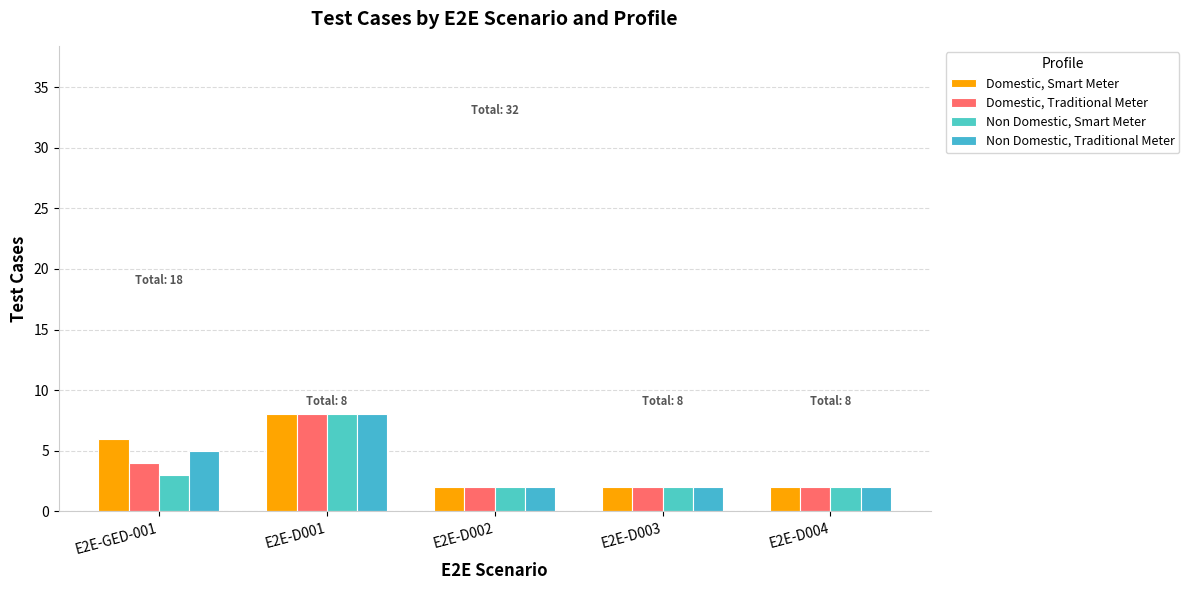

Read the Domestic, Traditional Meter value at E2E-D003.

2